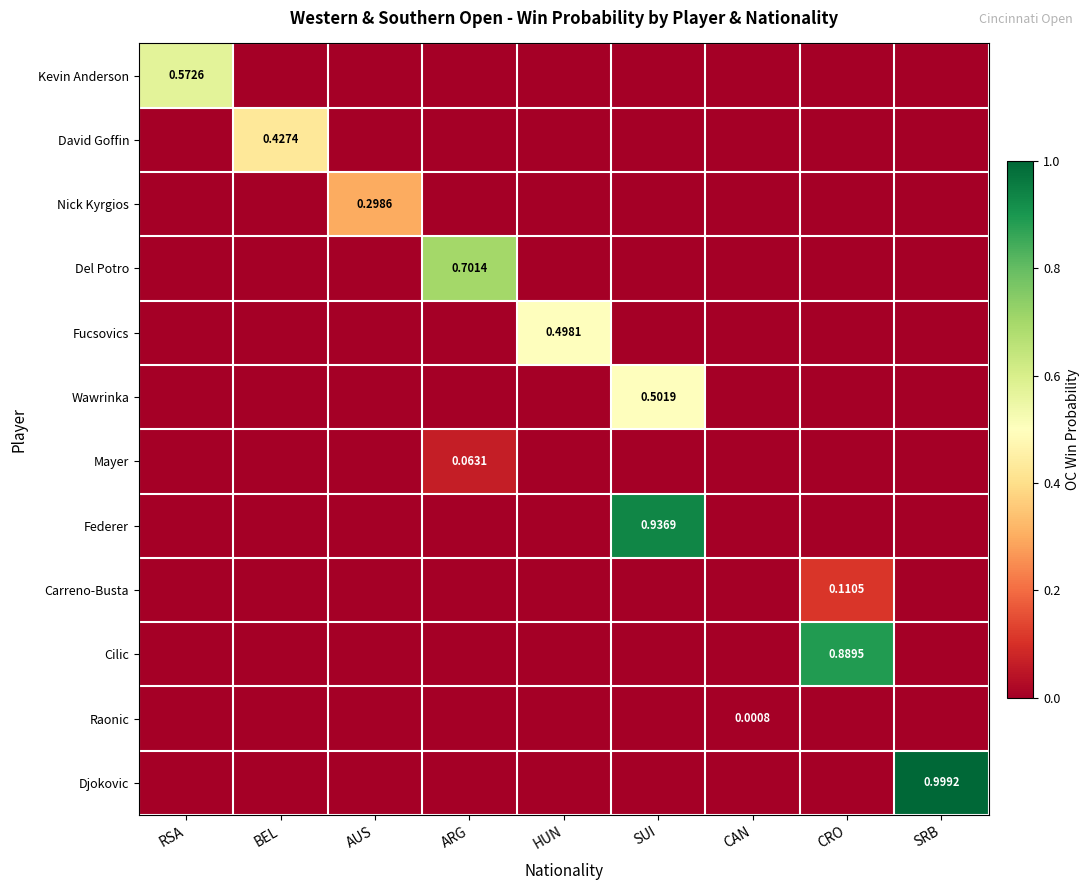

At which label does Nick Kyrgios reach its peak?

AUS